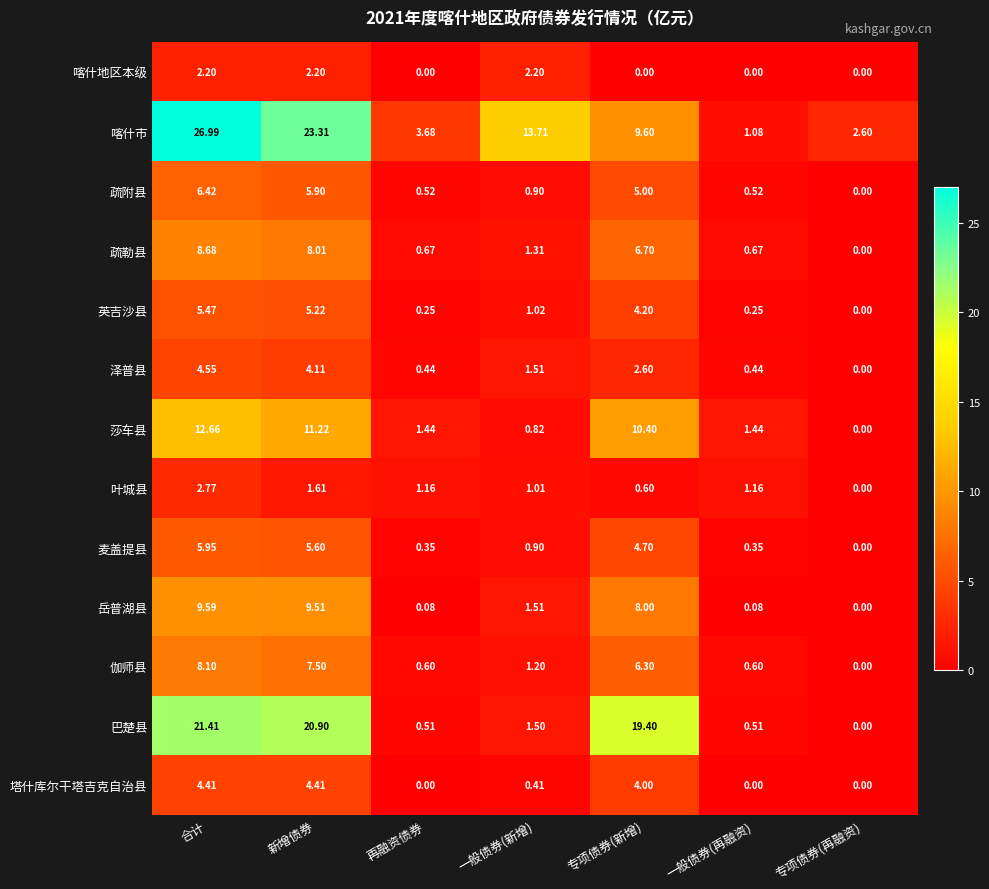

Which series changed the most between 再融资债券 and 一般债券(再融资)?

喀什市